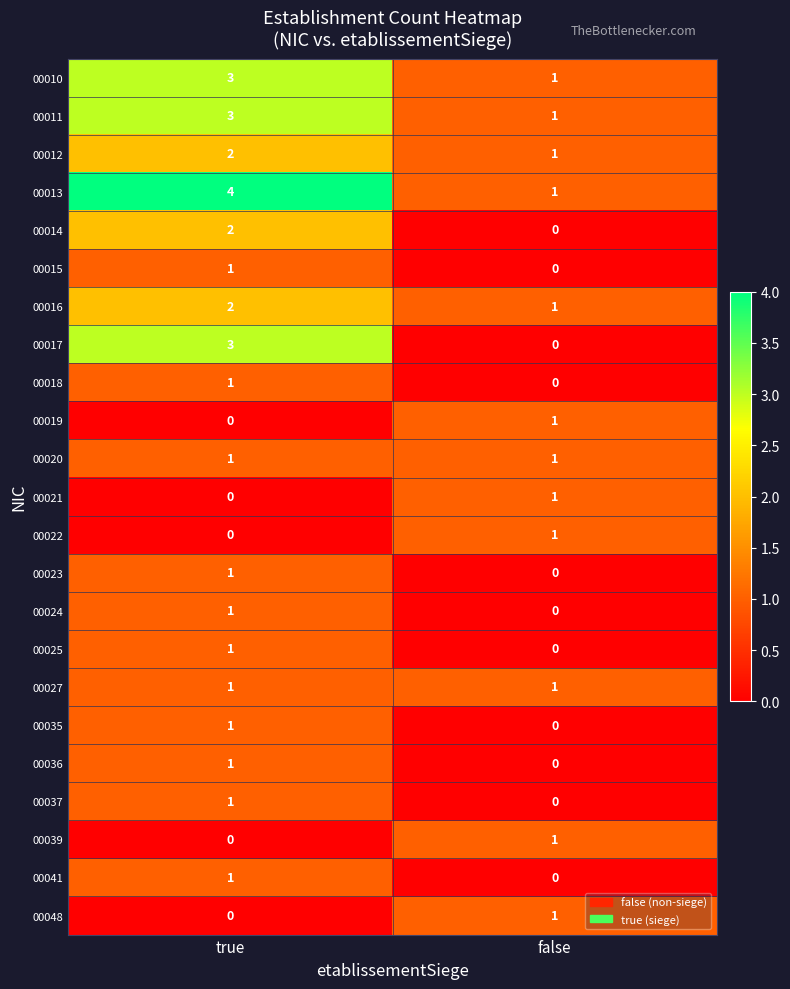

What is the sum of the 00016 values at true and false?

3